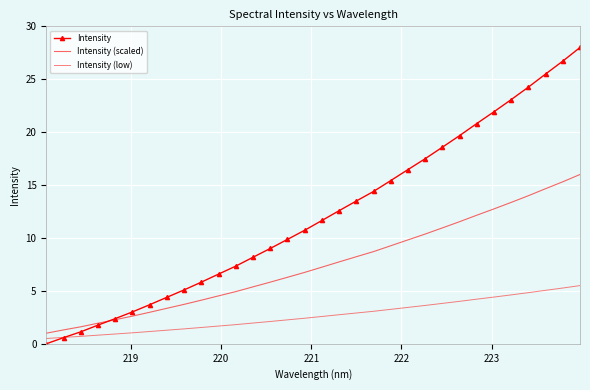

What are all the series names shown in the legend?

Intensity, Intensity (scaled), Intensity (low)